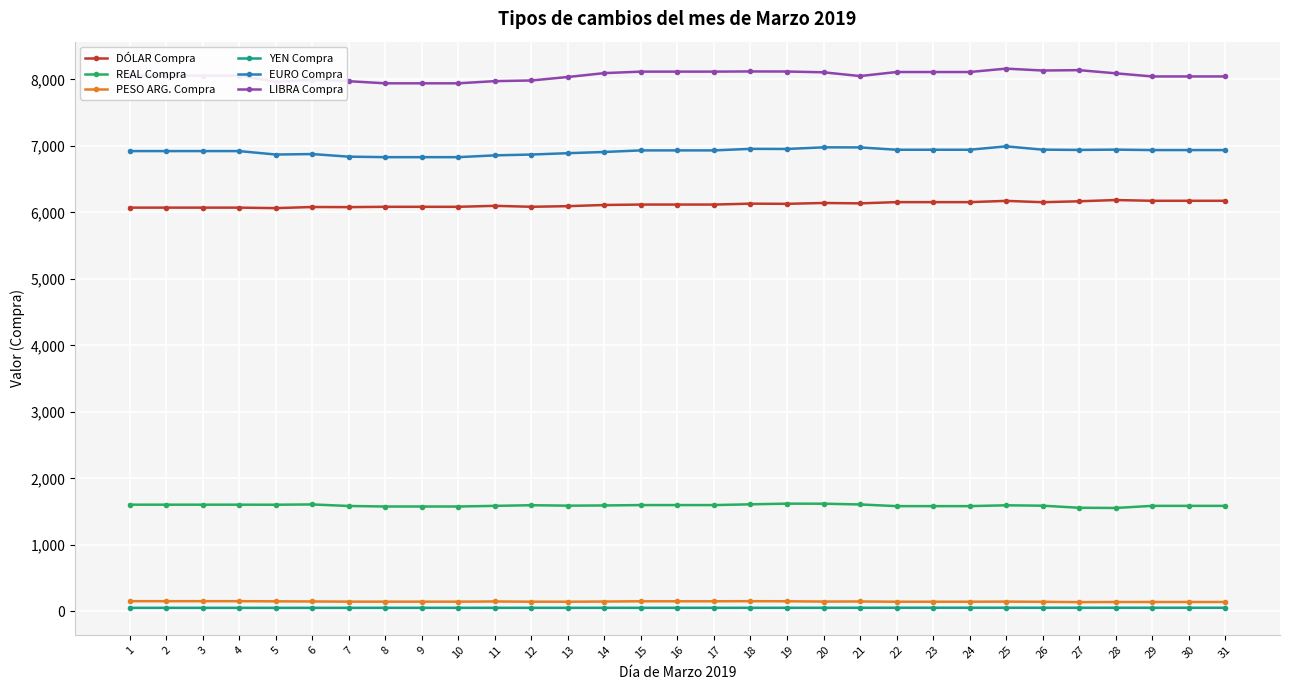

What is the sum of the DÓLAR Compra values at 23 and 28?

12341.4